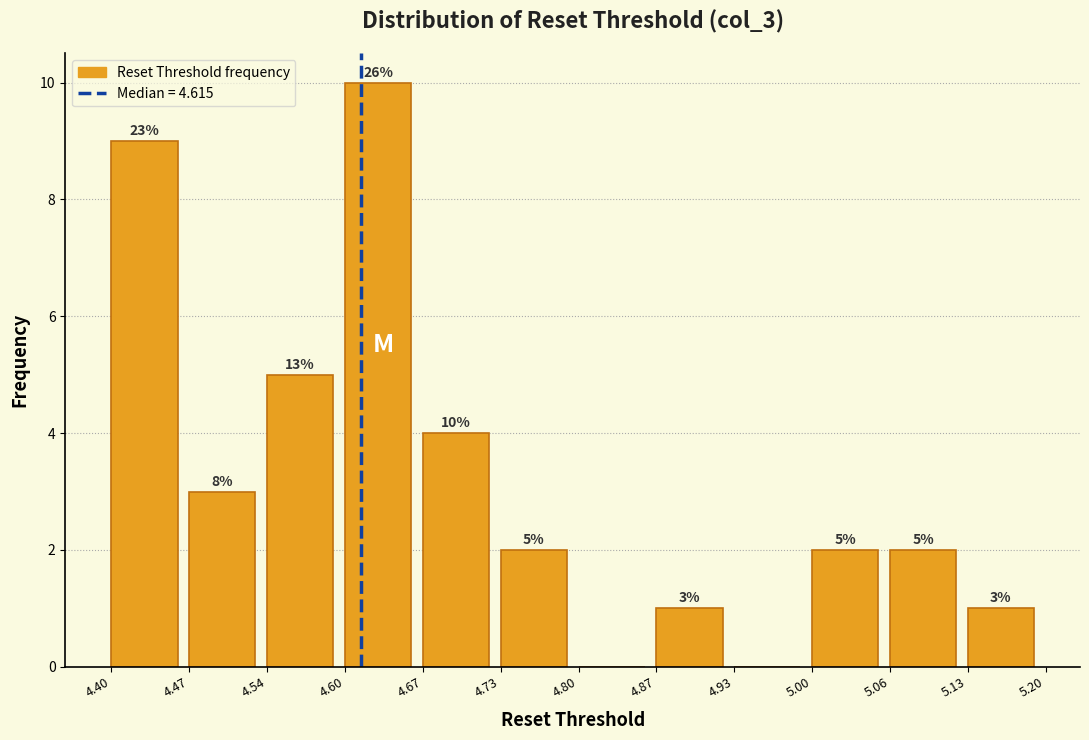

Over which range of the x-axis is the bar tallest?

4.60 to 4.67